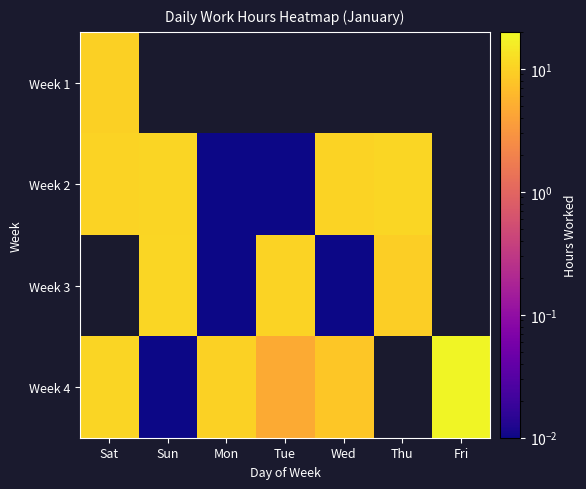

List the series in order of their overall mean, highest first.

Week 1, Week 2, Week 3, Week 4